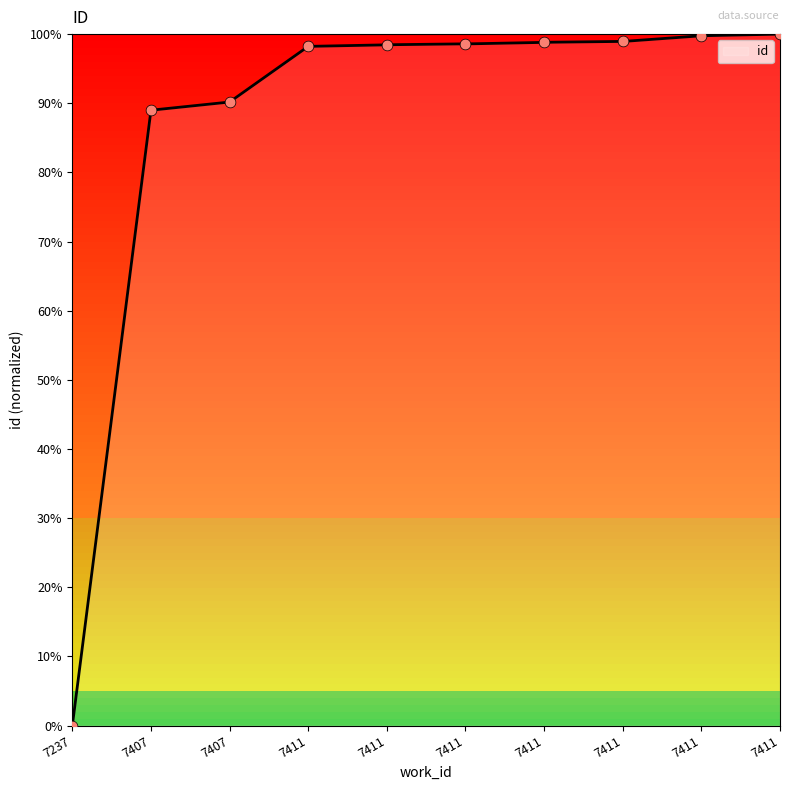

Between 7407 and 7411, which is larger?

7411